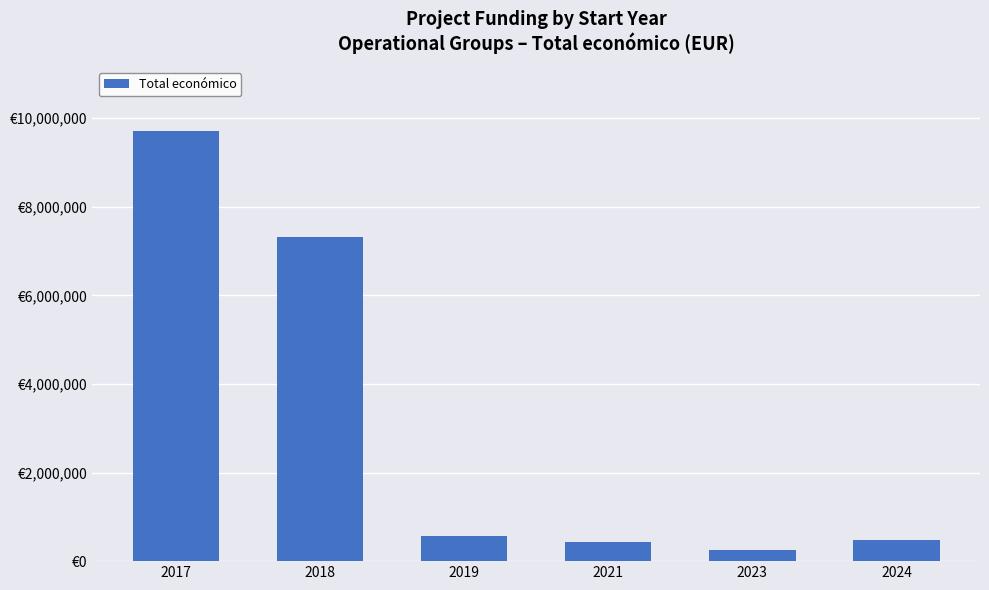

Does the chart contain any negative values?

No